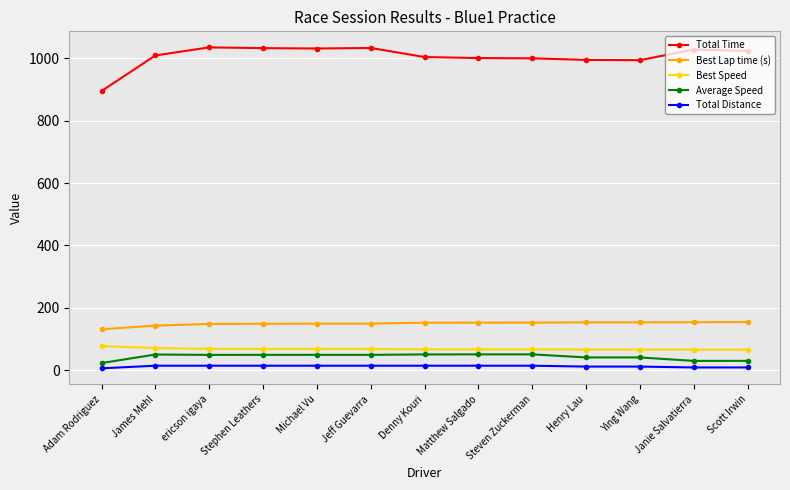

What is the difference between the maximum and minimum values in the Average Speed series?

27.9